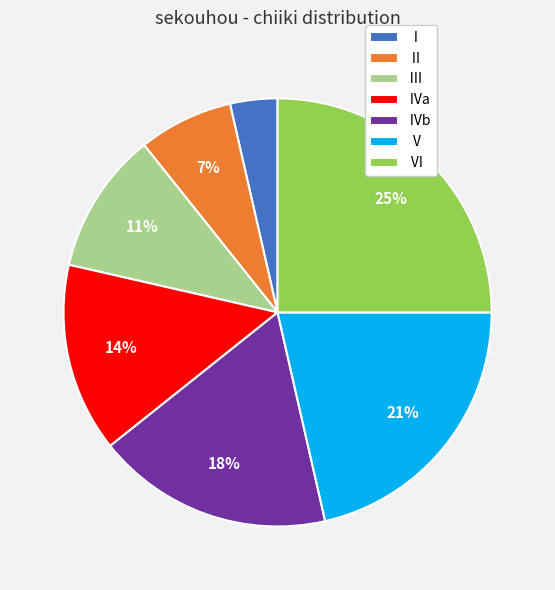

The Ⅲ slice represents 23% of the pie. True or false?

False